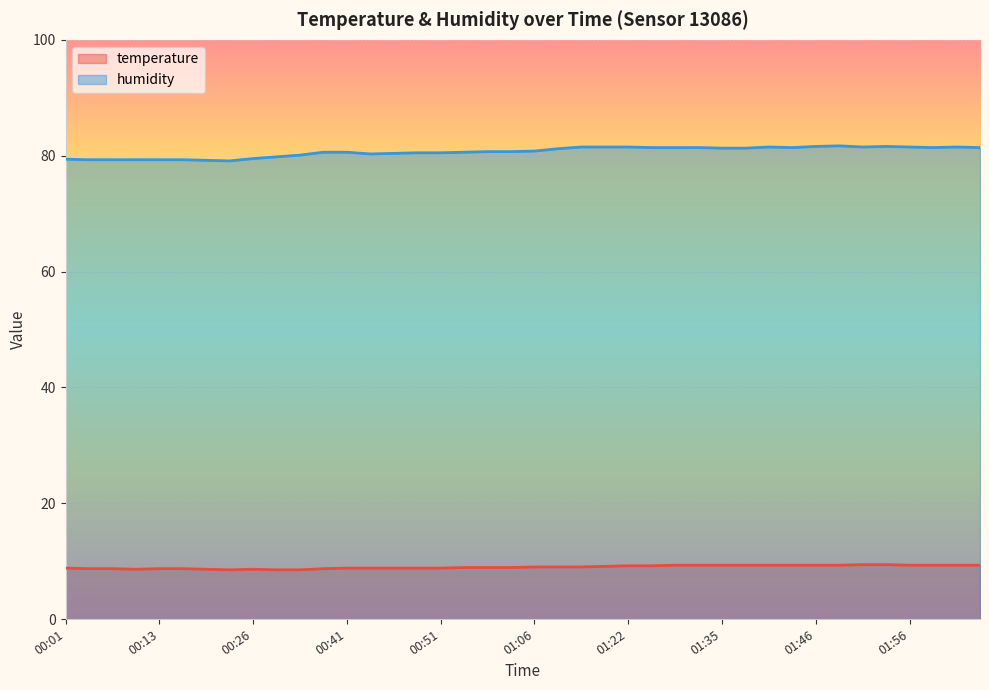

What is the difference between the highest and lowest values at 02:04?

72.1